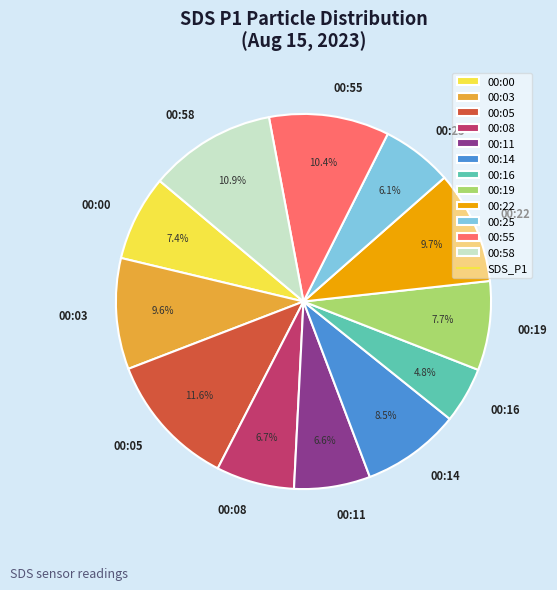

Does any single category account for the majority?

No